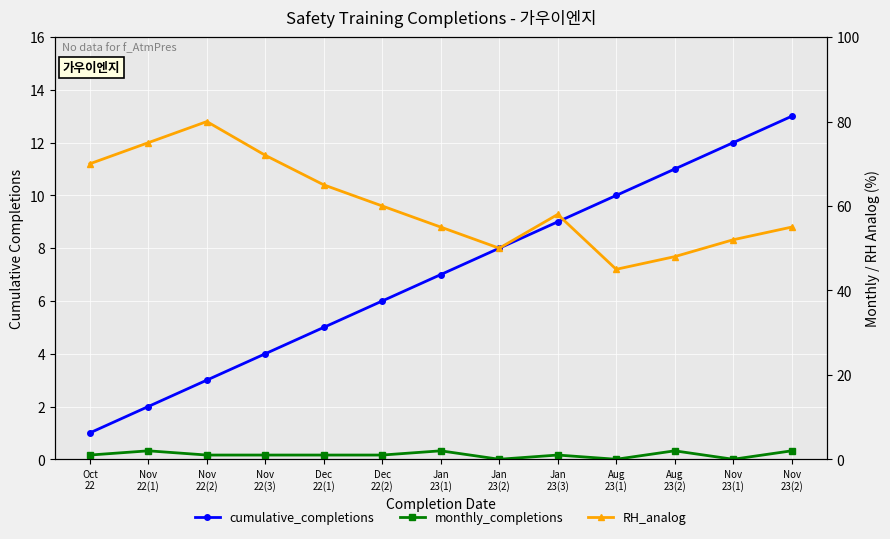

What is the difference between the maximum and second lowest values in the RH_analog series?

32